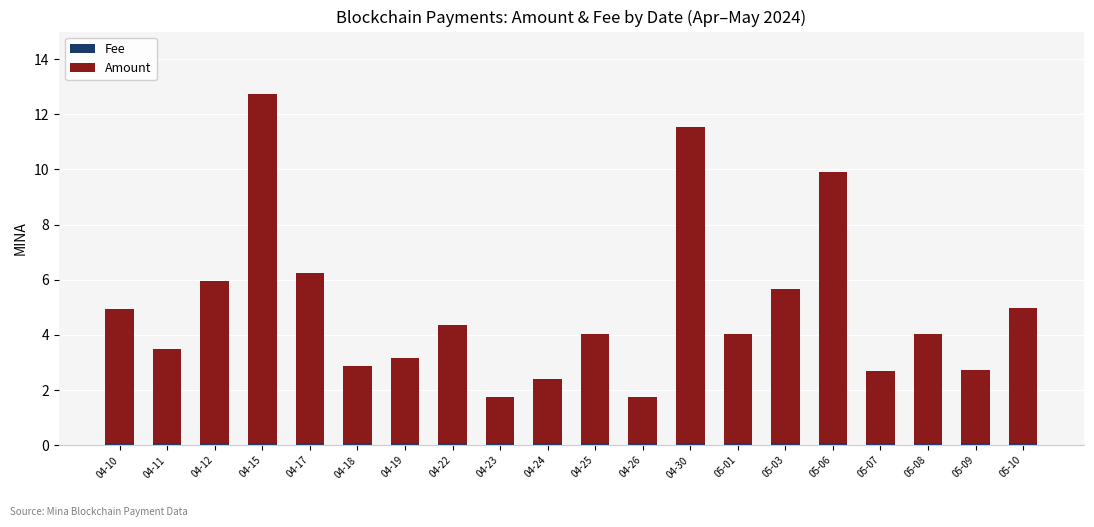

At which category is the sum across all series the highest?

04-15